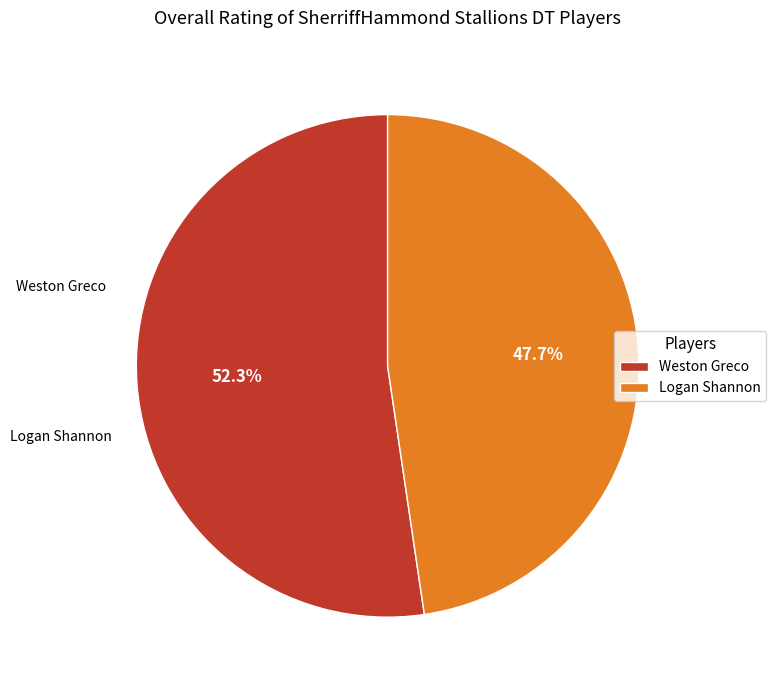

Between Weston Greco and Logan Shannon, which is larger?

Weston Greco